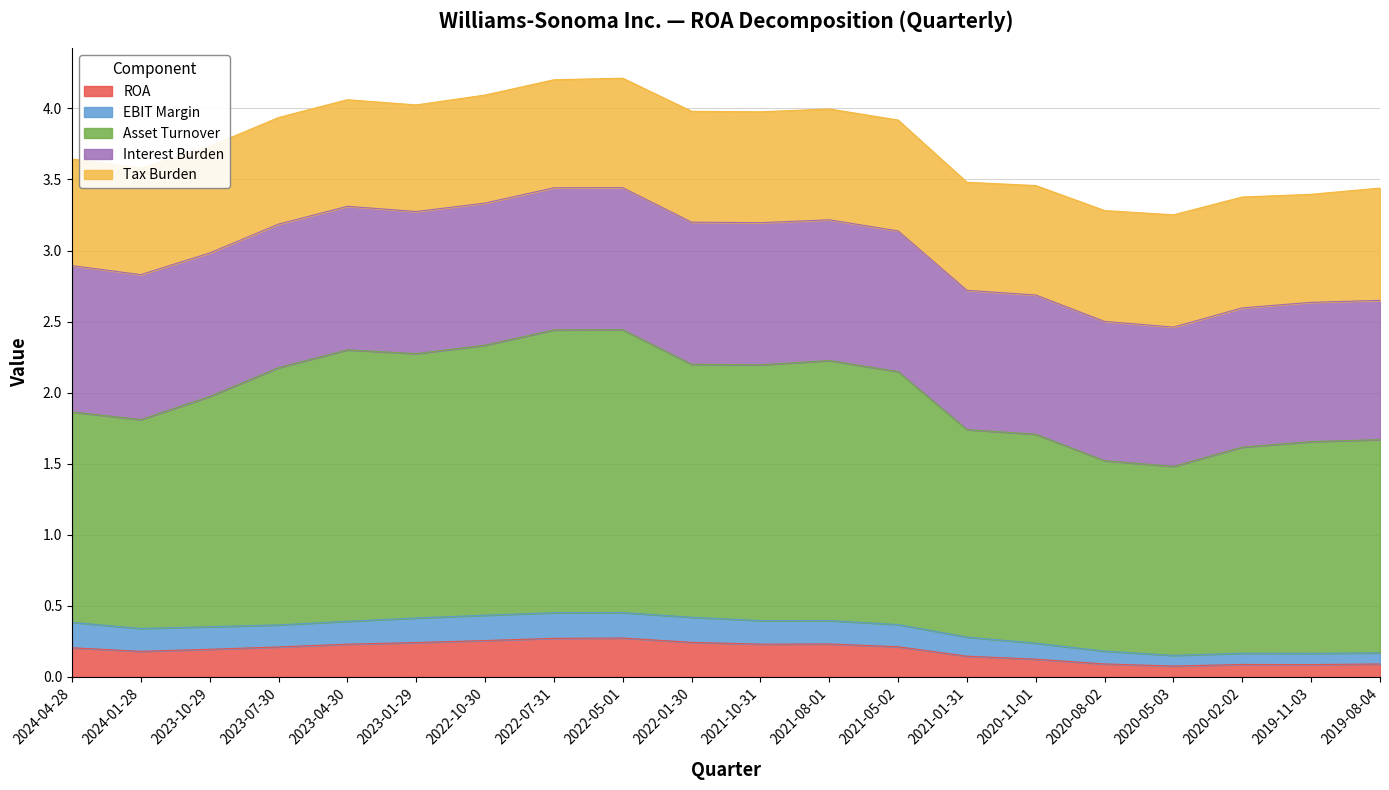

What is the total value across all series at 2021-05-02?

3.9